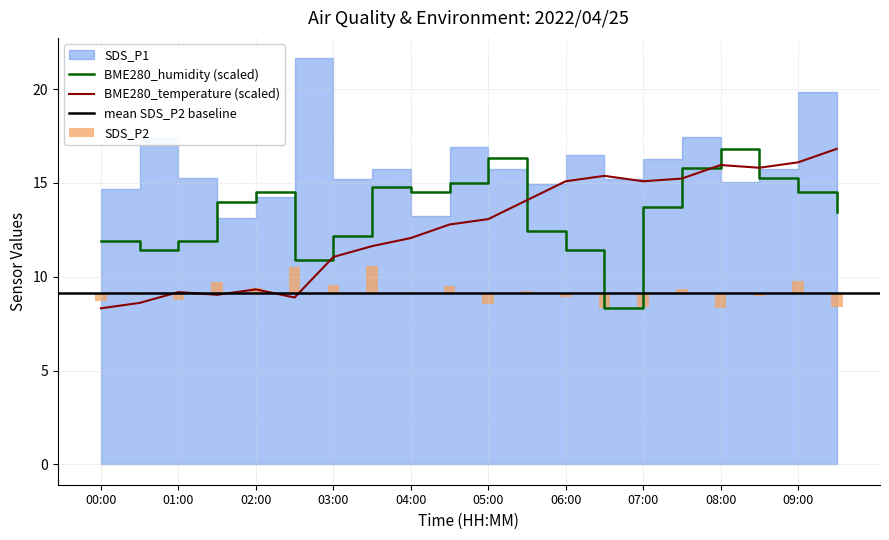

What value does the BME280_humidity series have at 06:00?

11.4